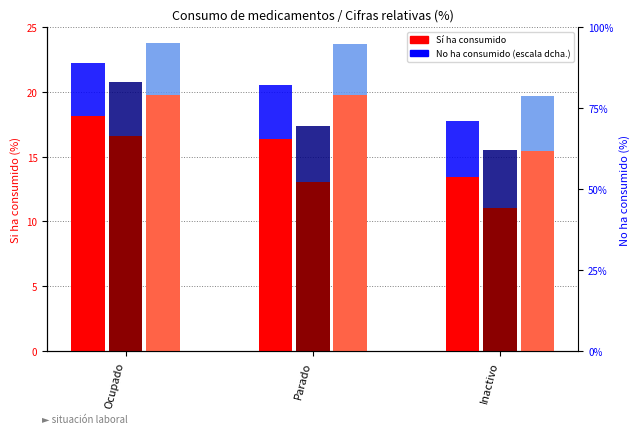

Count the number of data series in this chart.

6